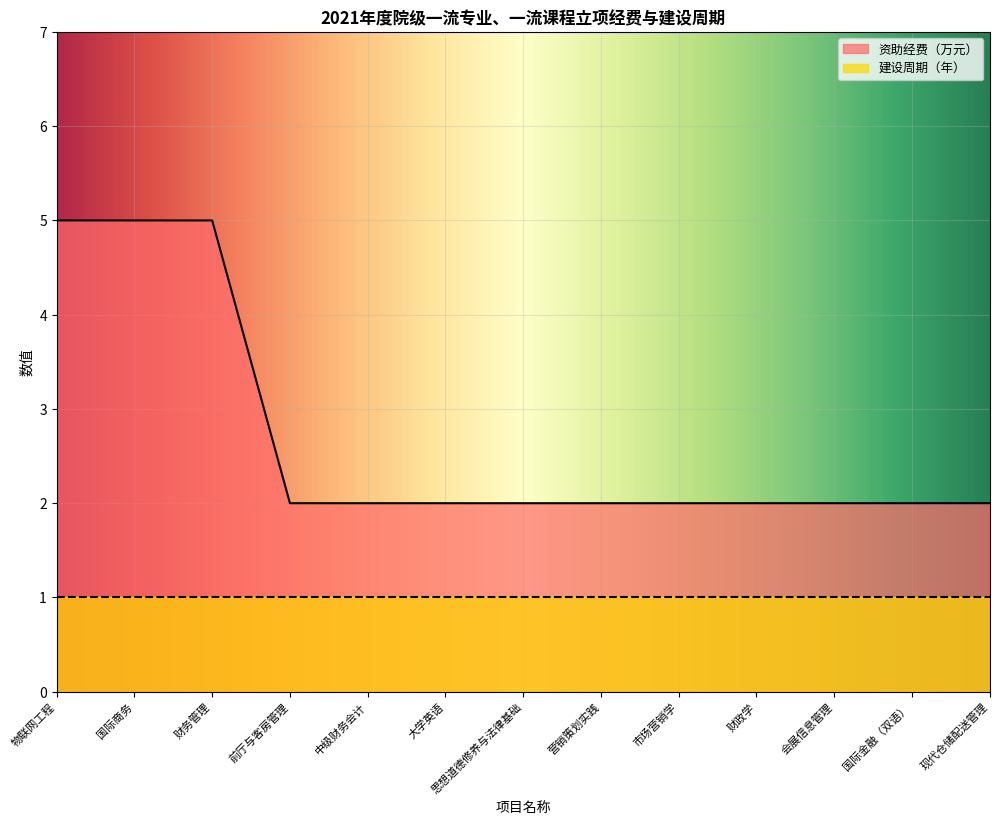

Is it true that the value at 现代仓储配送管理 is 3?

False